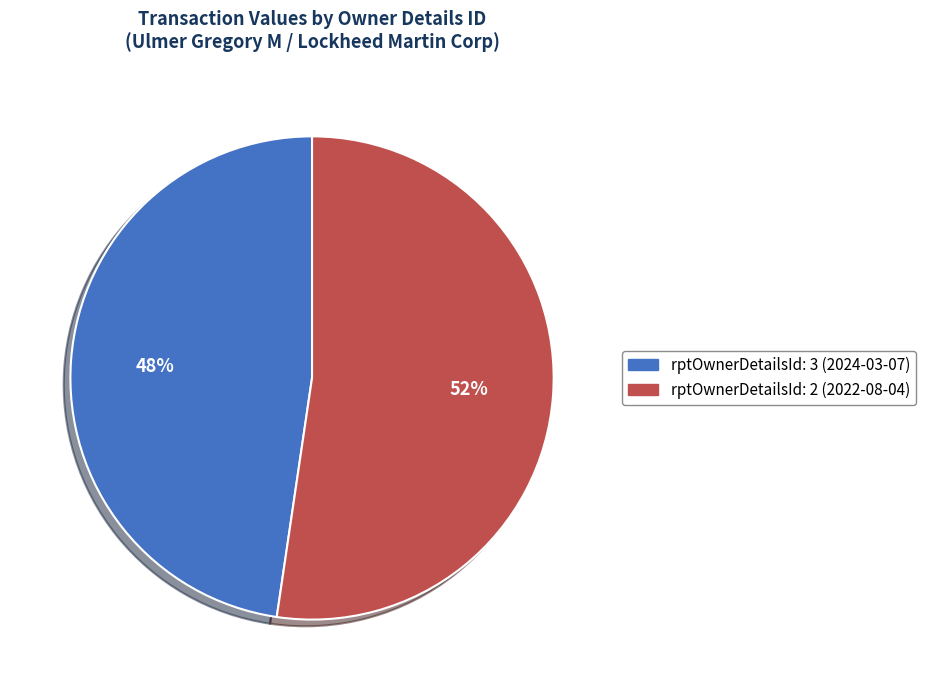

The rptOwnerDetailsId: 2 (2022-08-04) slice represents 52% of the pie. True or false?

True